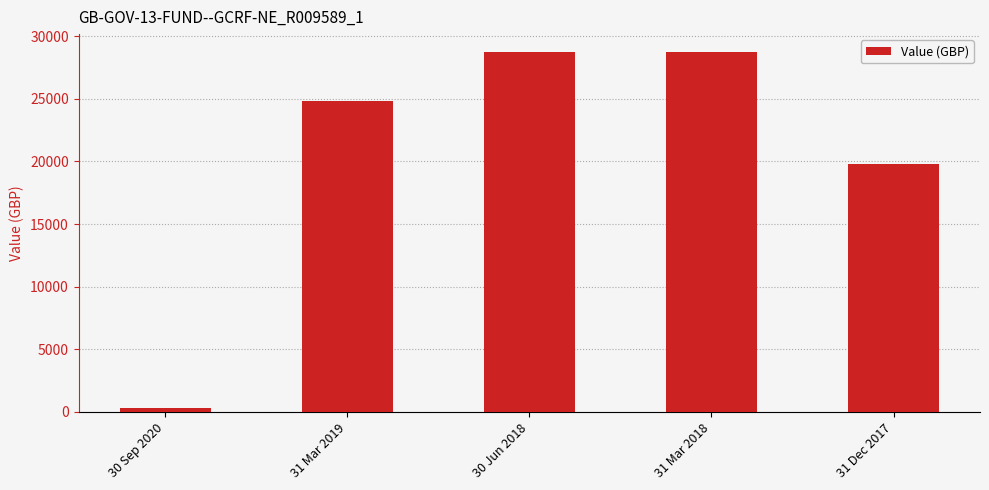

What position from the right is 30 Jun 2018?

3